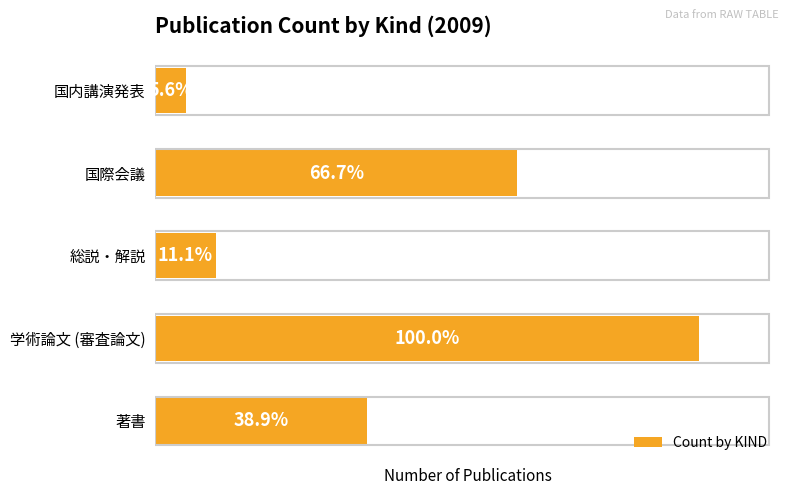

Are the bars horizontal?

Yes